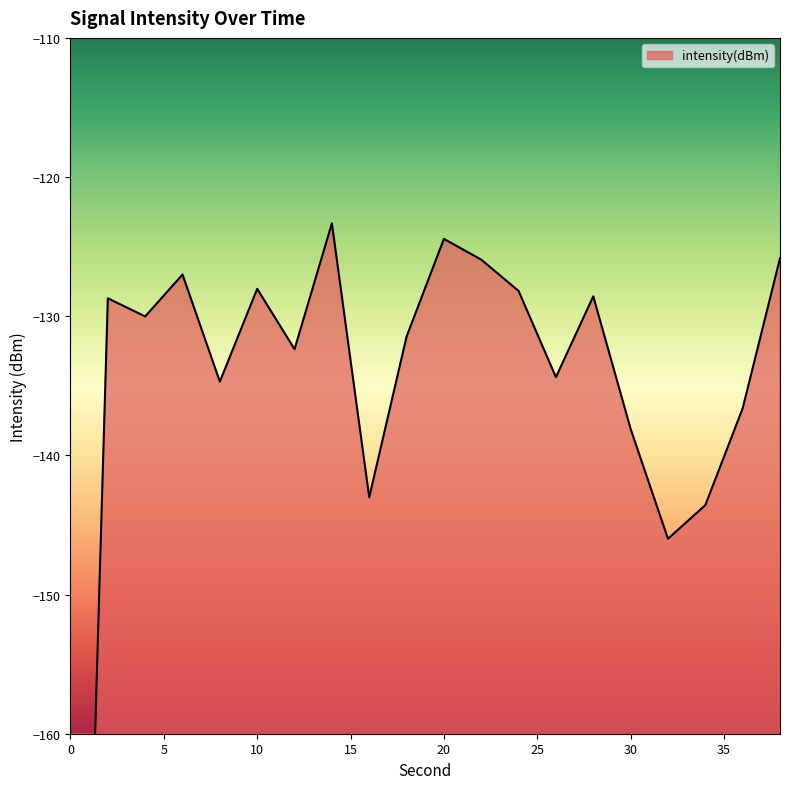

What is the average value?

-136.5